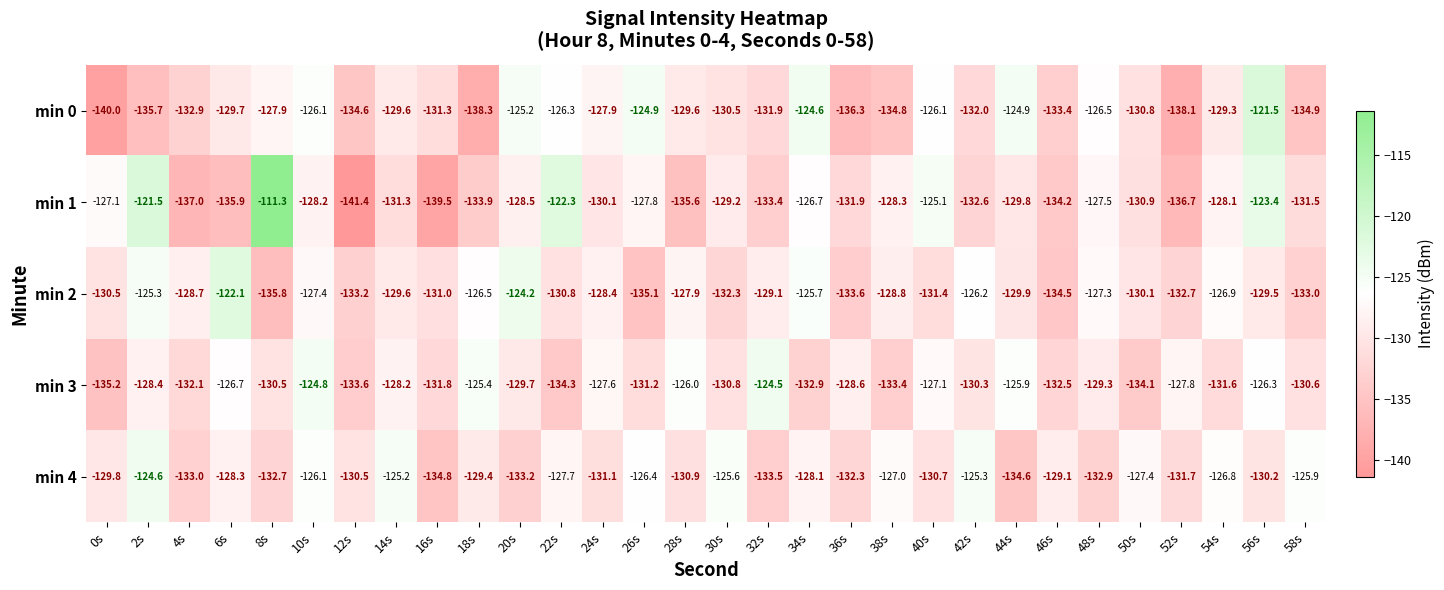

At which category is the sum across all series the highest?

56s